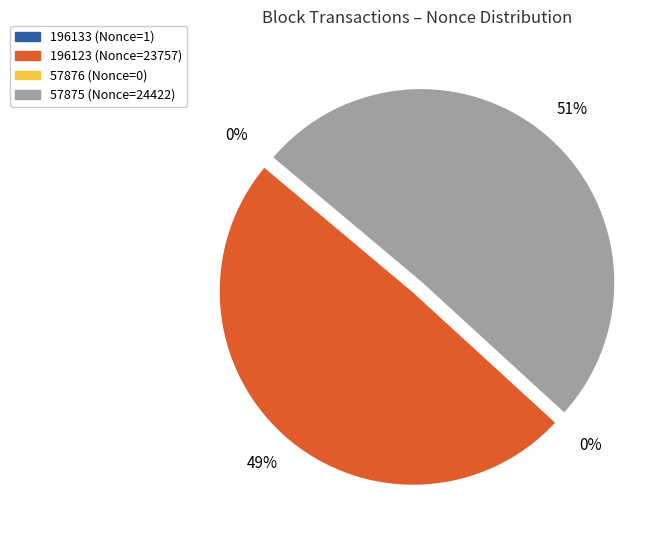

To the nearest percent, what is the average slice percentage?

25%